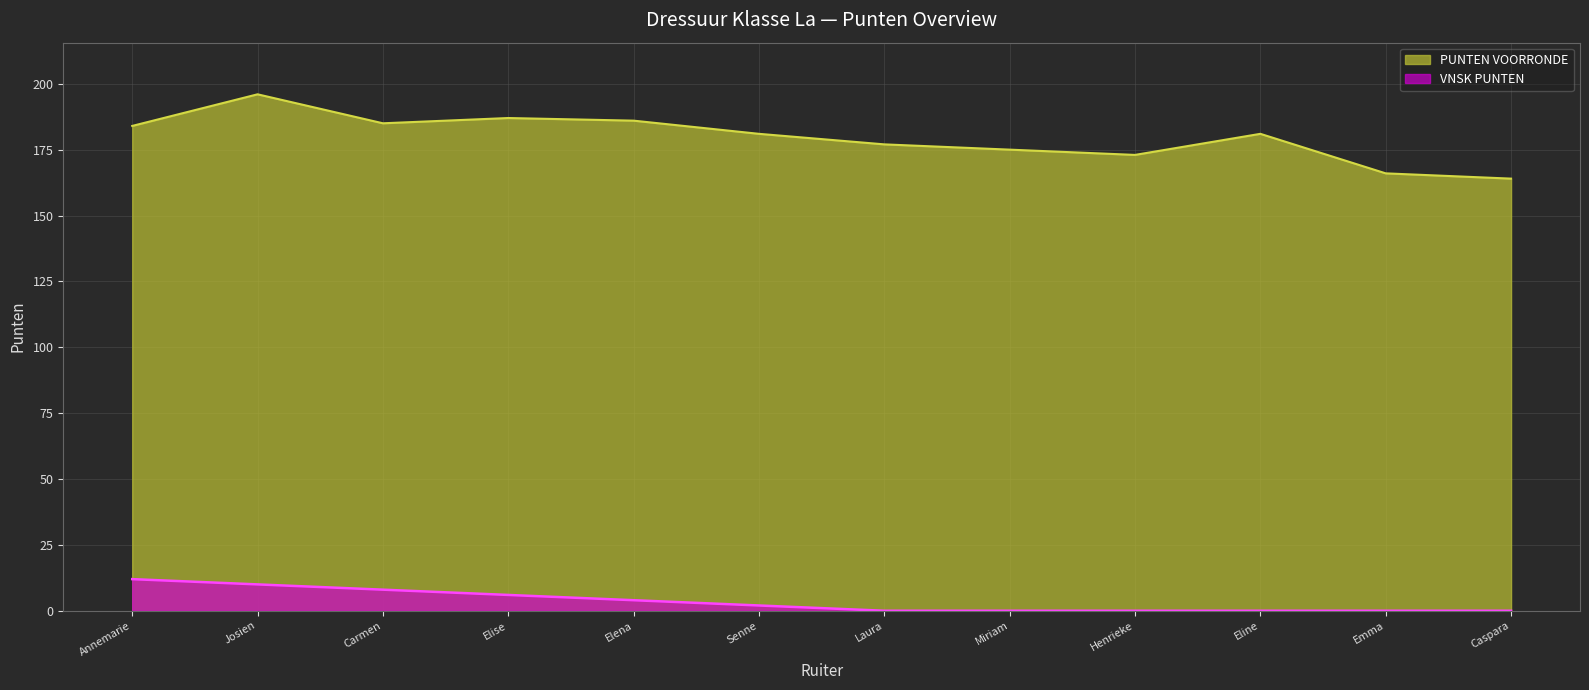

The PUNTEN VOORRONDE series shows 297 at Emma. True or false?

False